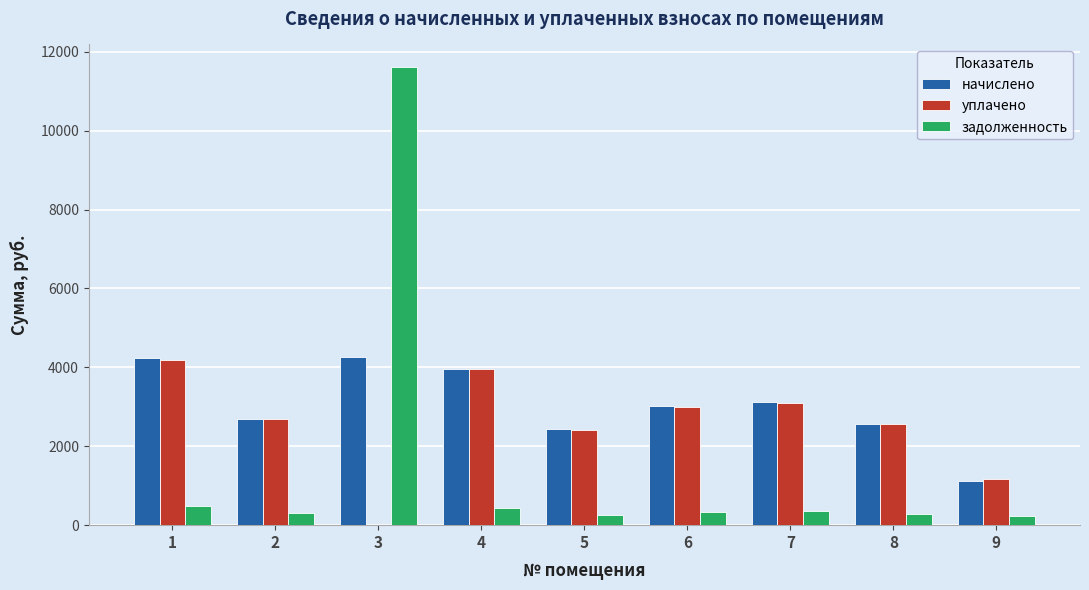

Between 4 and 6, which series saw the biggest shift?

начислено